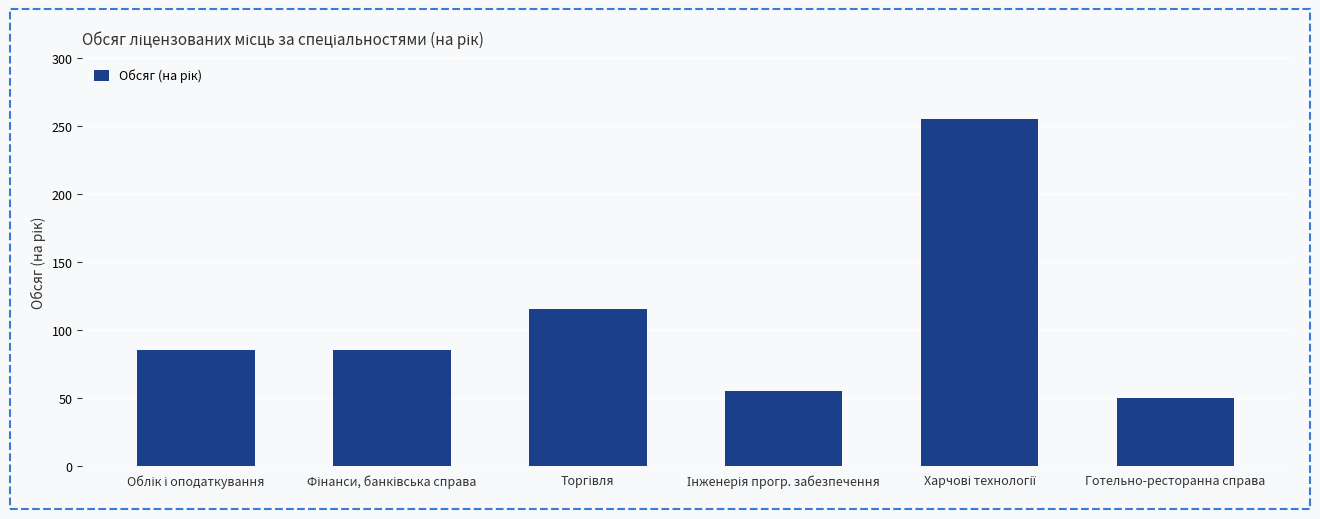

What is the sum of all values?

645